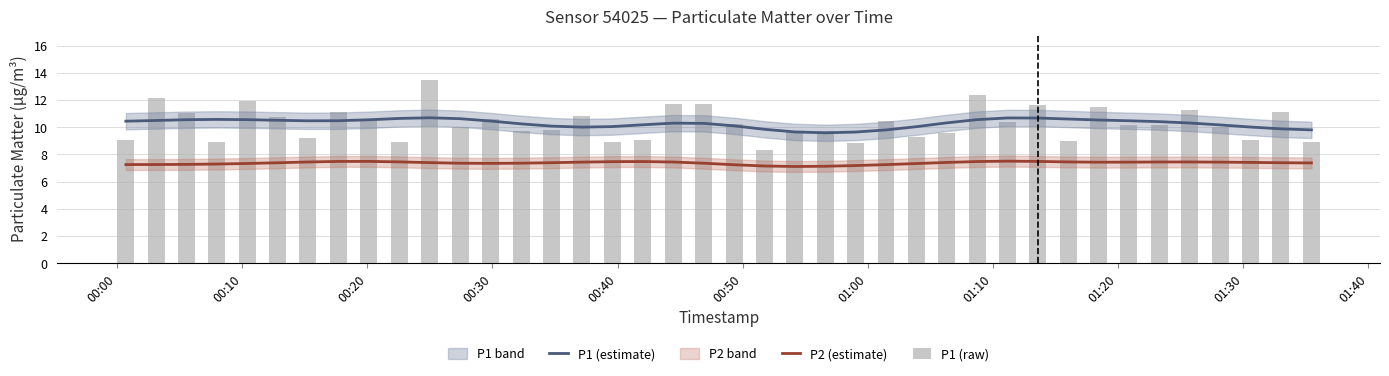

Does the chart contain any negative values?

No